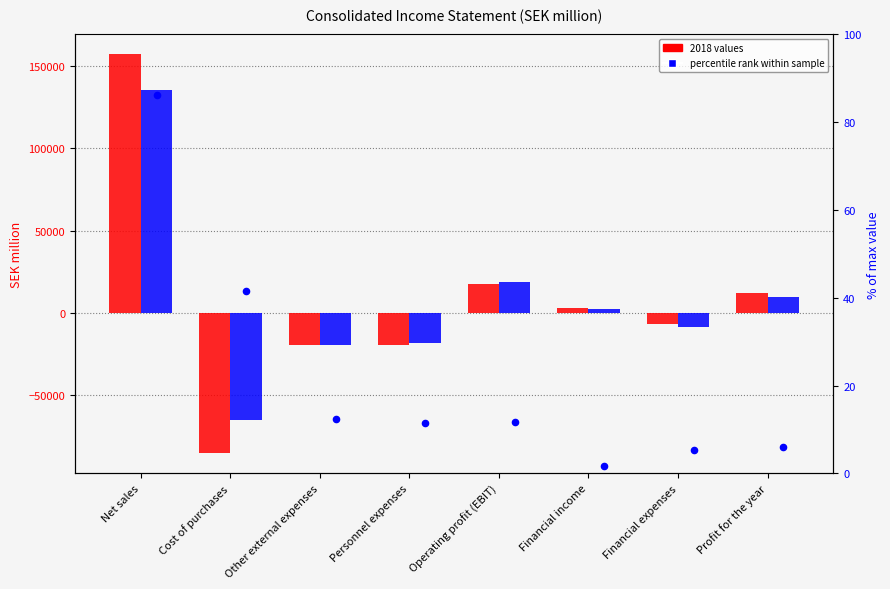

What is the change in value from Other external expenses to Financial income?

-10.7